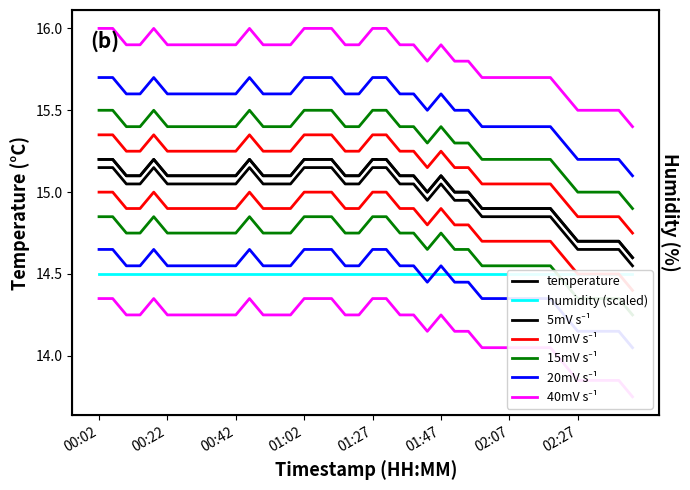

List the labels in order of value, largest first.

00:02, 00:06, 00:18, 00:46, 01:02, 01:11, 01:15, 01:27, 01:31, 00:10, 00:14, 00:22, 00:26, 00:30, 00:34, 00:38, 00:42, 00:50, 00:54, 00:58, 01:19, 01:23, 01:35, 01:39, 01:47, 01:43, 01:51, 01:55, 01:59, 02:03, 02:07, 02:11, 02:15, 02:19, 02:23, 02:27, 02:31, 02:36, 02:40, 02:44